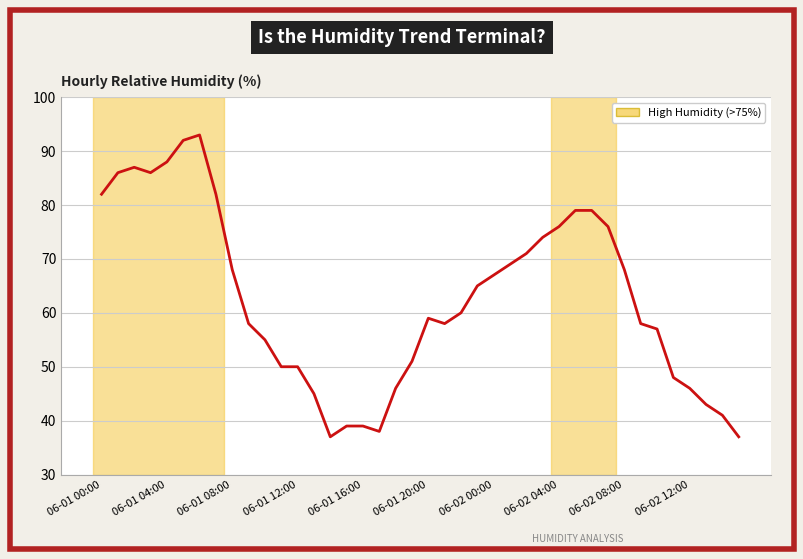

What is the difference between the maximum and minimum values?

56